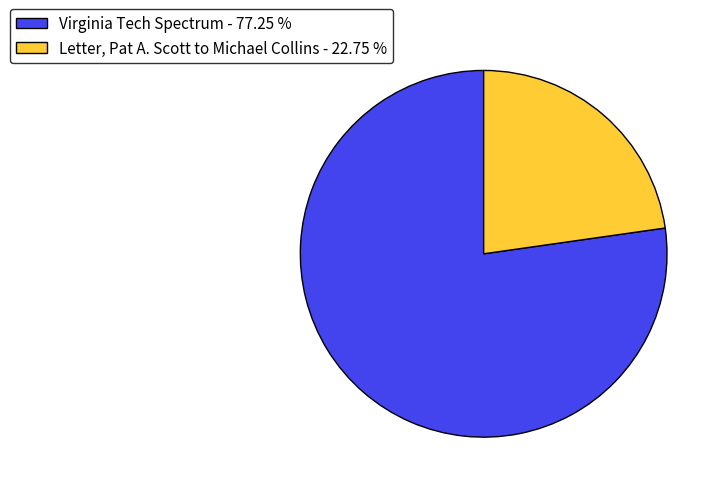

Between Virginia Tech Spectrum - 77.25 % and Letter, Pat A. Scott to Michael Collins - 22.75 %, which is larger?

Virginia Tech Spectrum - 77.25 %